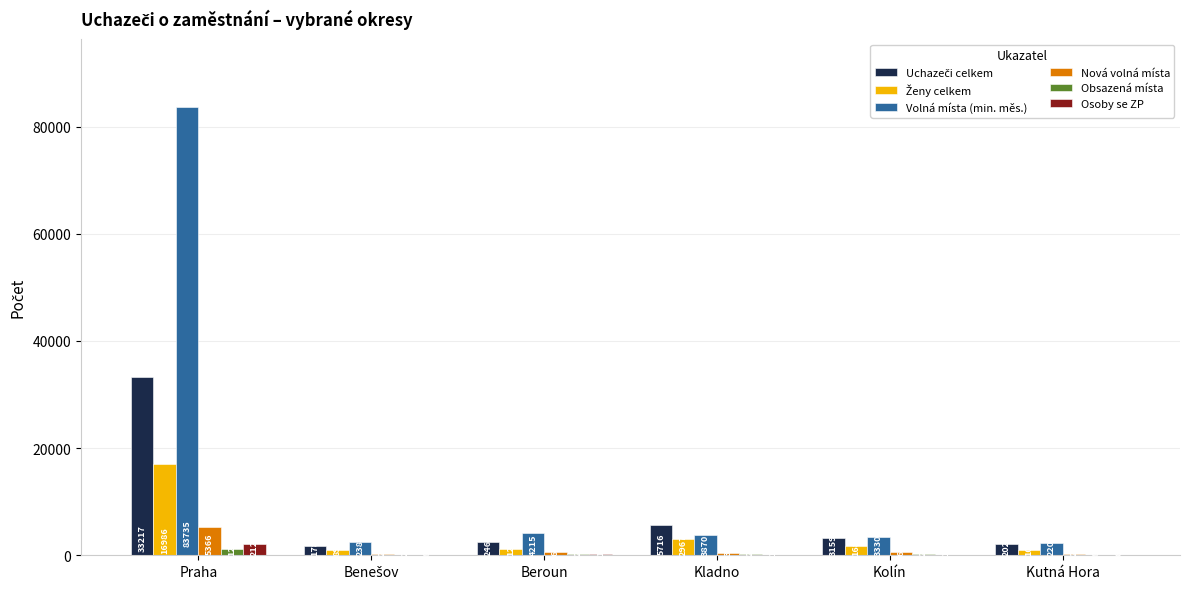

Are the bars grouped side by side (vs. stacked)?

Yes